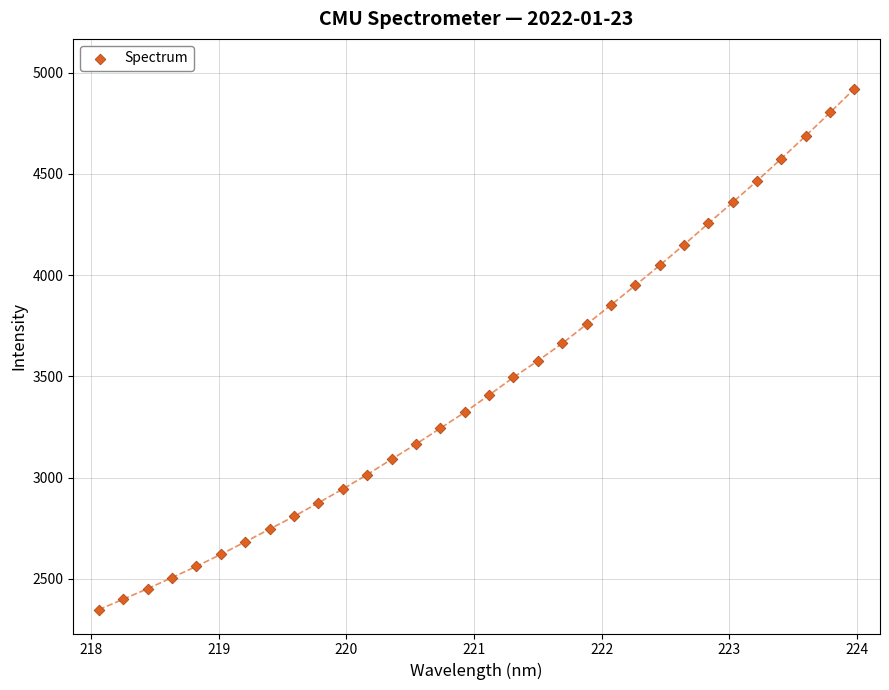

What is the range of X values (max minus min)?

5.9